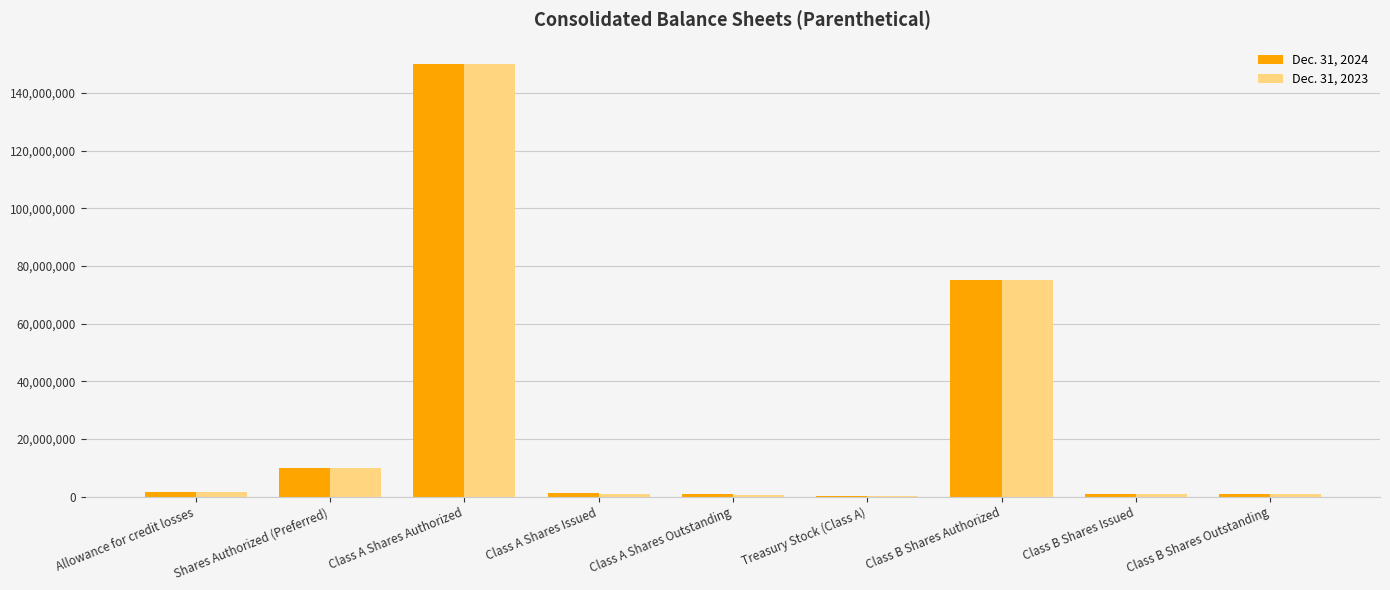

Is the value of Dec. 31, 2024 at Class A Shares Authorized greater than the value of Dec. 31, 2023 at Class B Shares Outstanding?

Yes